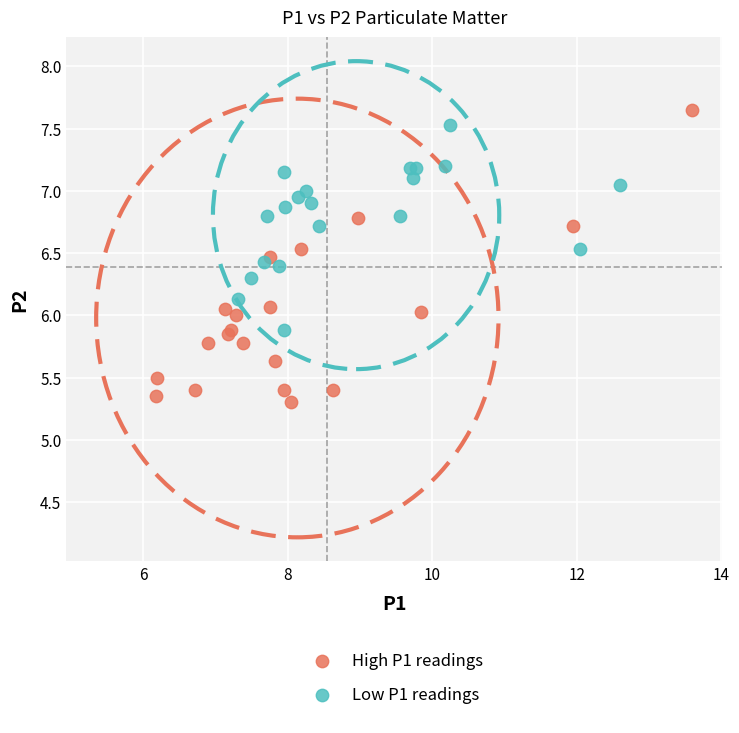

Which series reaches the minimum Y coordinate?

High P1 readings